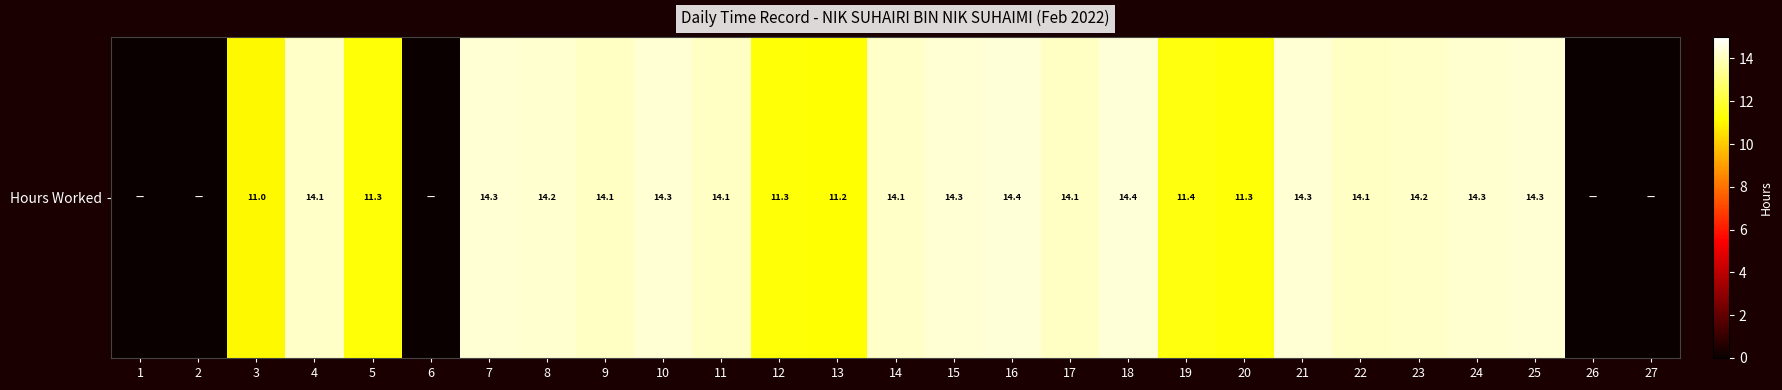

Reading left to right, extract all data points from this chart.

0.0	0.0	11.0	14.1	11.3	0.0	14.3	14.2	14.1	14.3	14.1	11.3	11.2	14.1	14.3	14.4	14.1	14.4	11.4	11.3	14.3	14.1	14.2	14.3	14.3	0.0	0.0